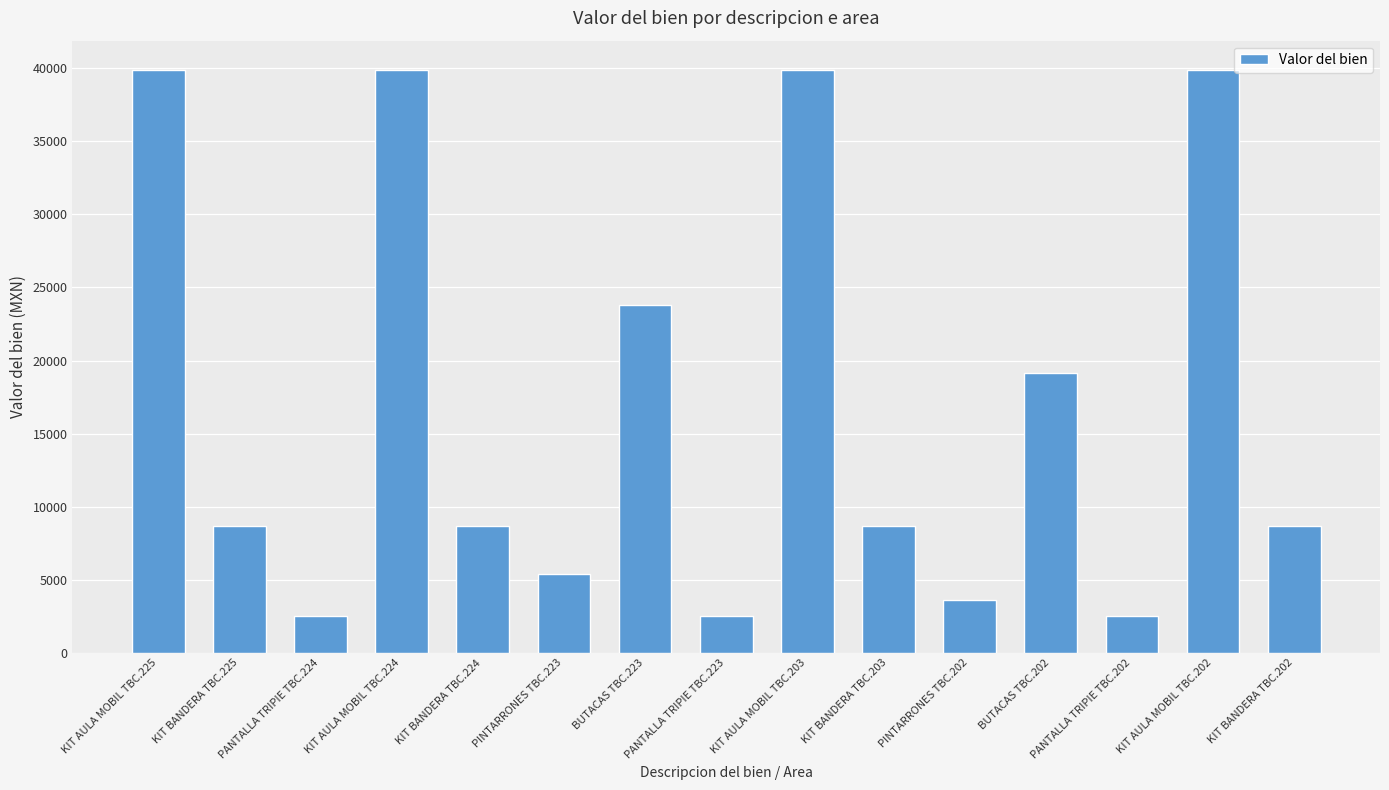

Is it true that the value at PANTALLA TRIPIE TBC.202 is 2531.3?

True